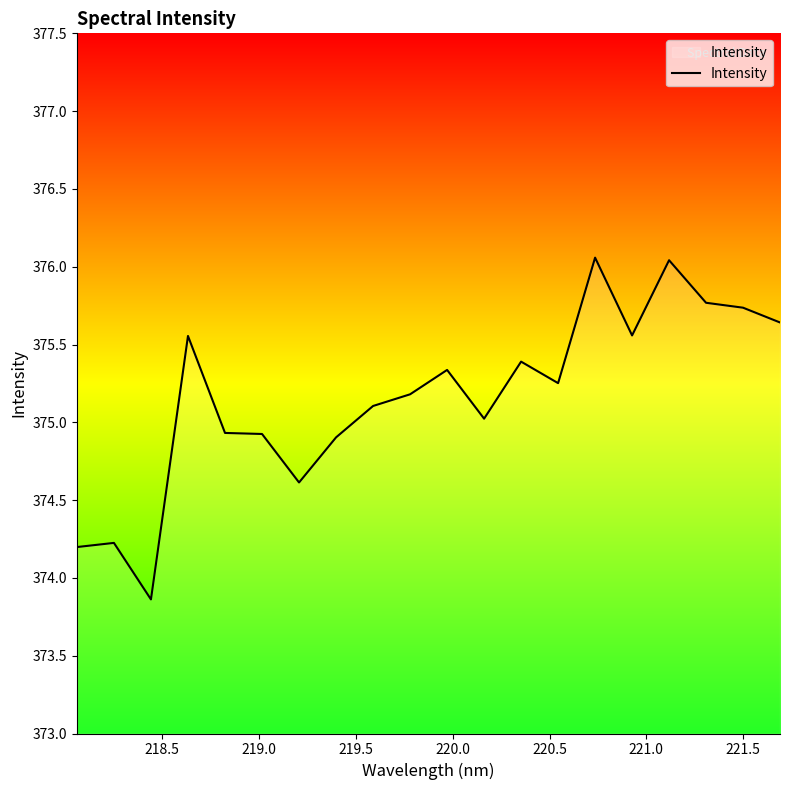

What is the difference between the maximum and minimum values?

2.2